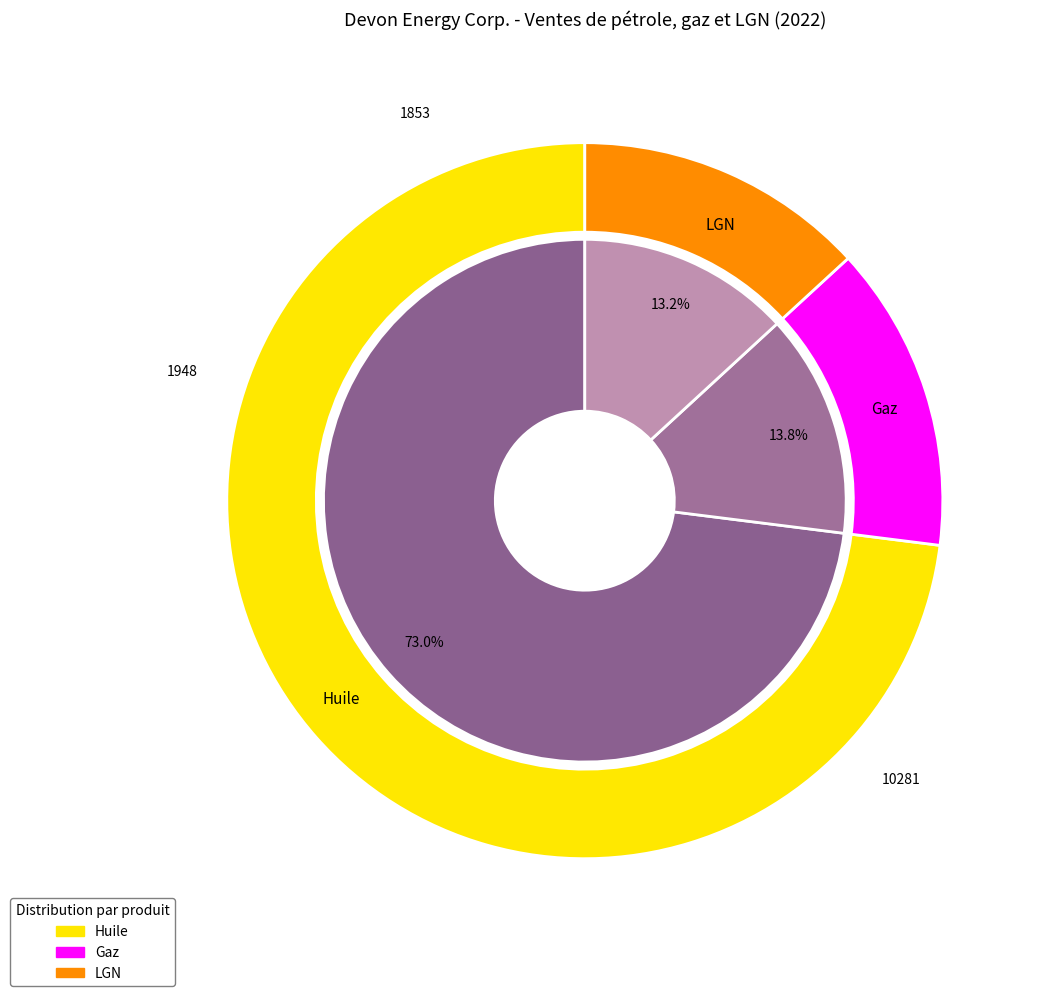

To the nearest percent, what is the difference between the largest and smallest slice percentages?

60%